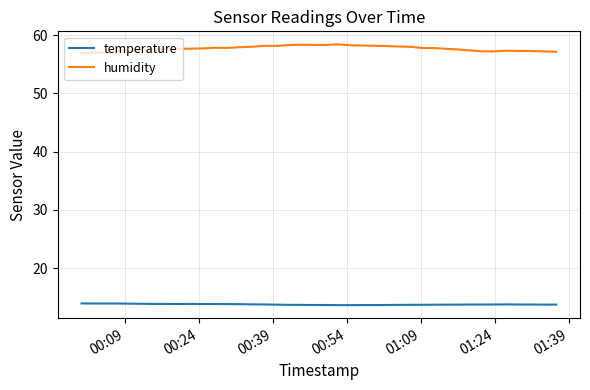

Which series has the largest total across all categories?

humidity